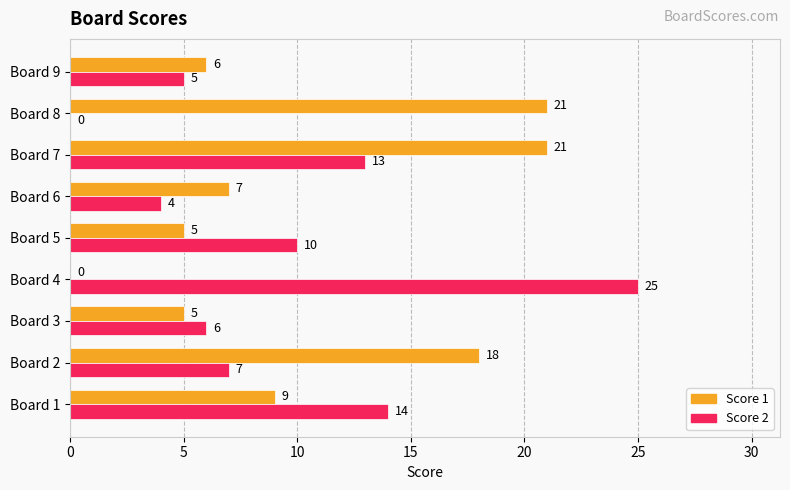

Between Board 4 and Board 8, which series saw the biggest shift?

Score 2